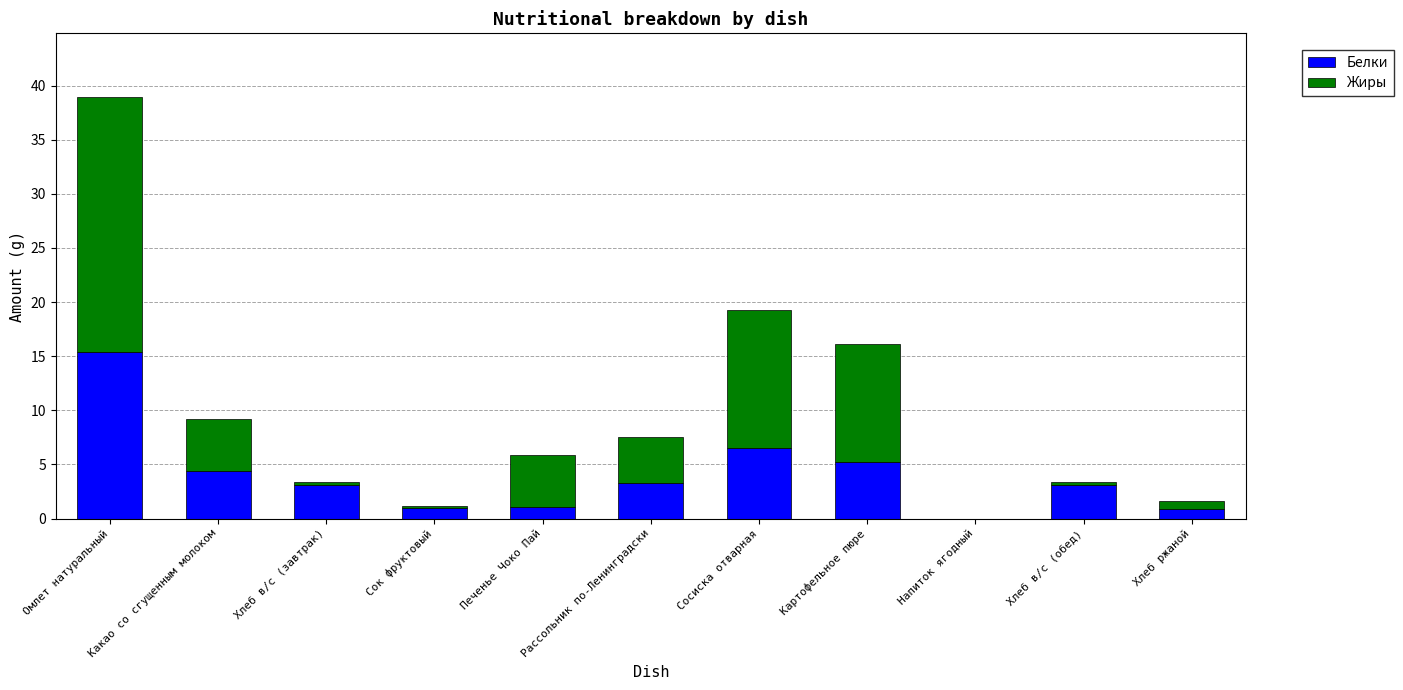

At which label does Белки reach its peak?

Омлет натуральный